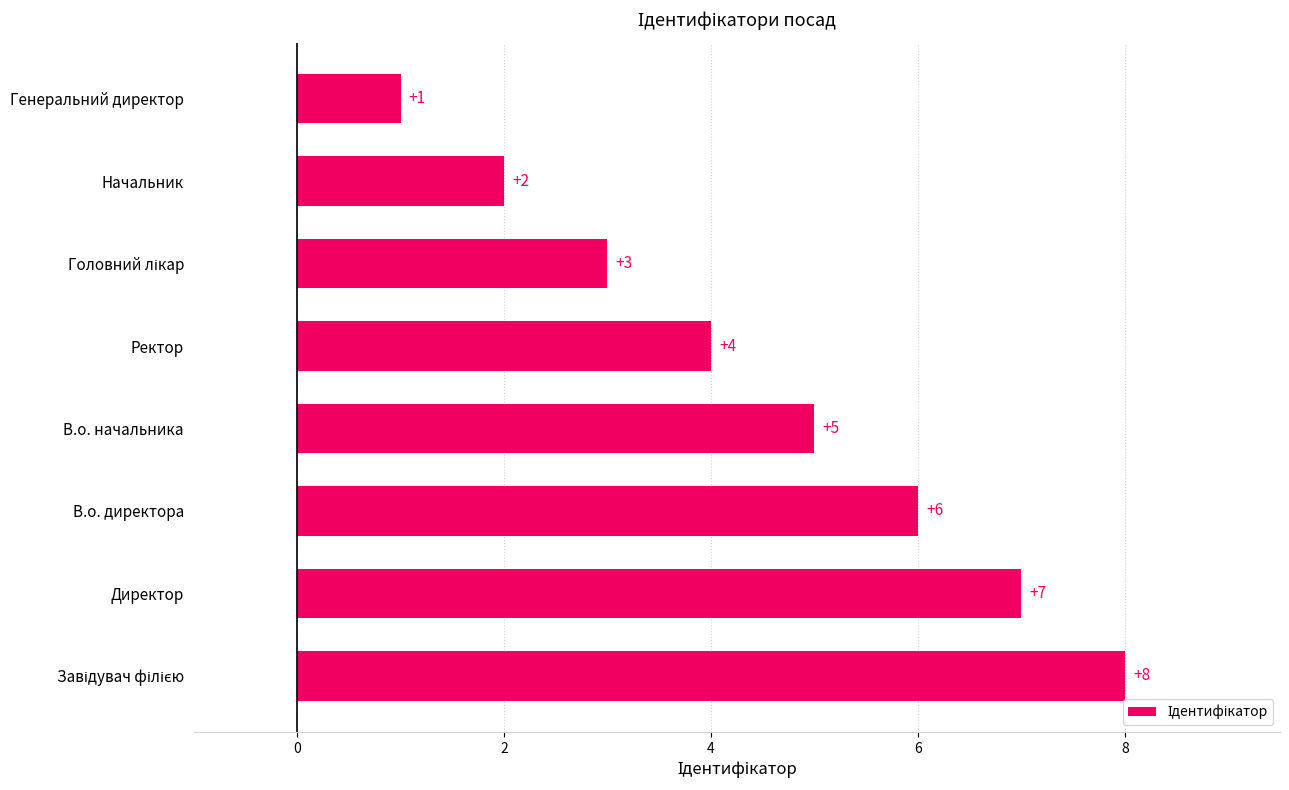

What is the greatest value displayed?

8